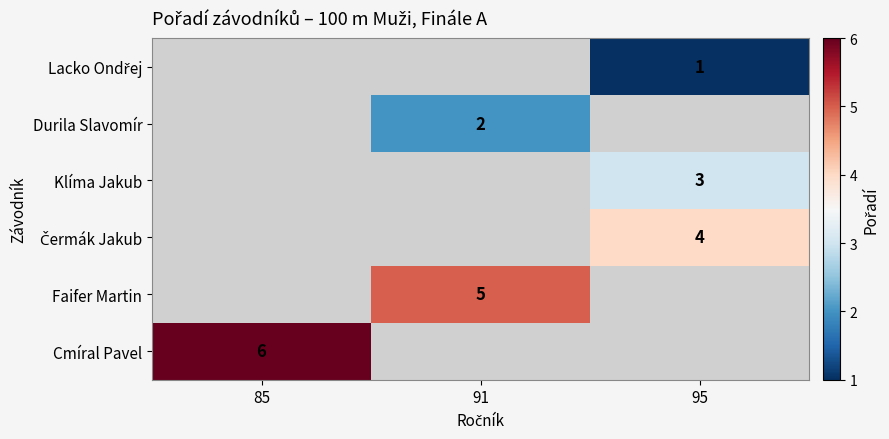

The value of Durila Slavomír at 91 is 2. True or false?

True